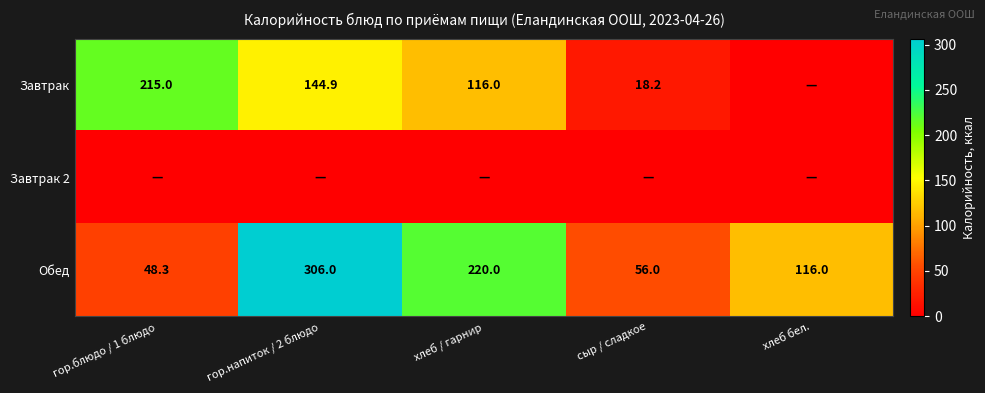

Which category has the lowest value in the Обед series?

гор.блюдо / 1 блюдо